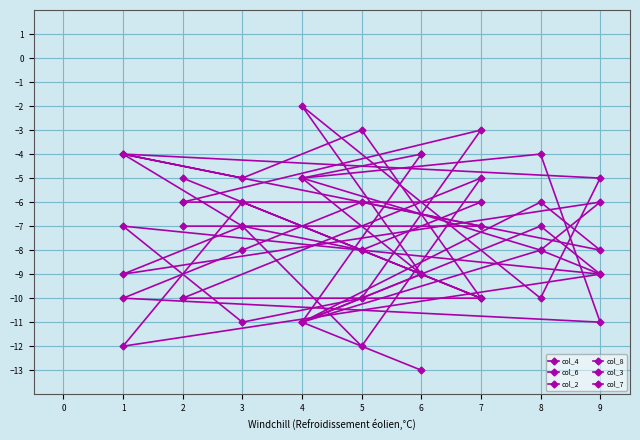

Does the chart have visible grid lines?

Yes